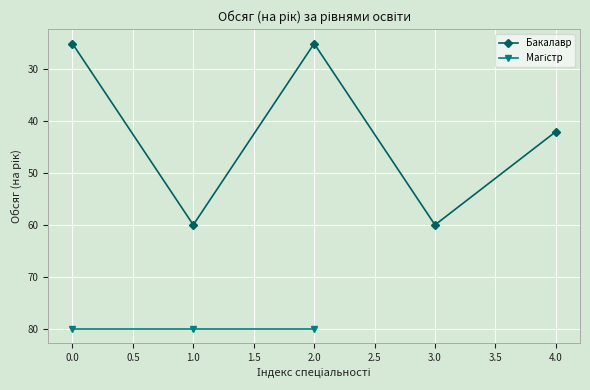

How many values in the Бакалавр series are below 42?

2